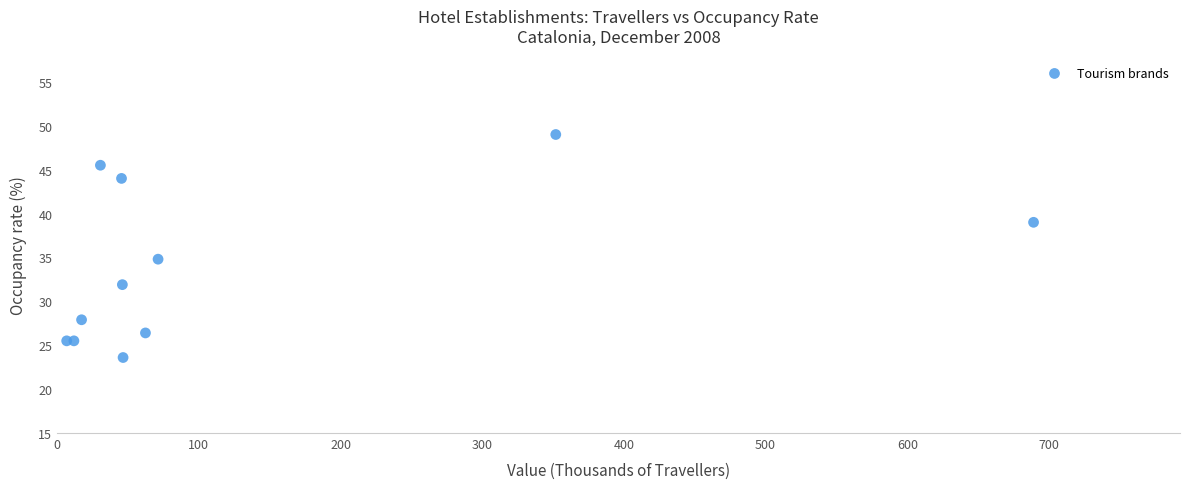

What Y value in the scatter plot is closest to 36?

34.8